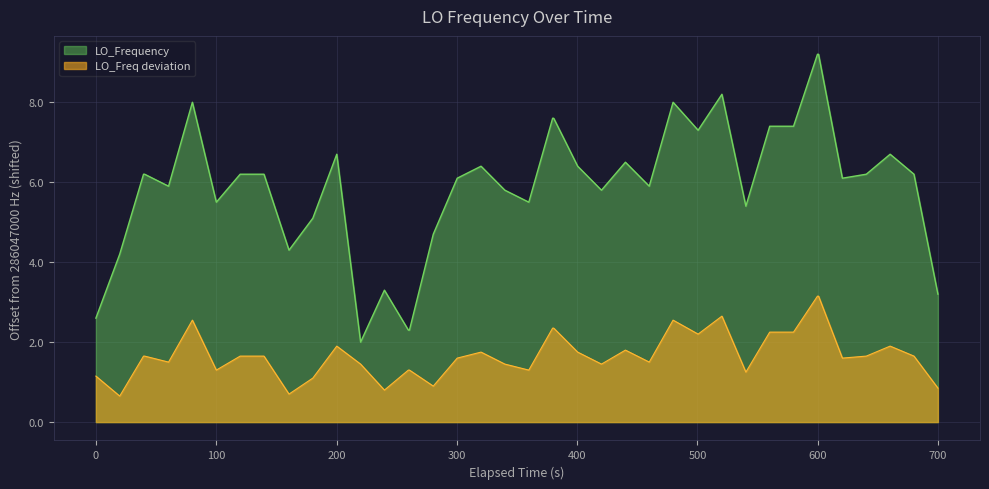

True or false: LO_Frequency and LO_Freq deviation cross at least once.

False